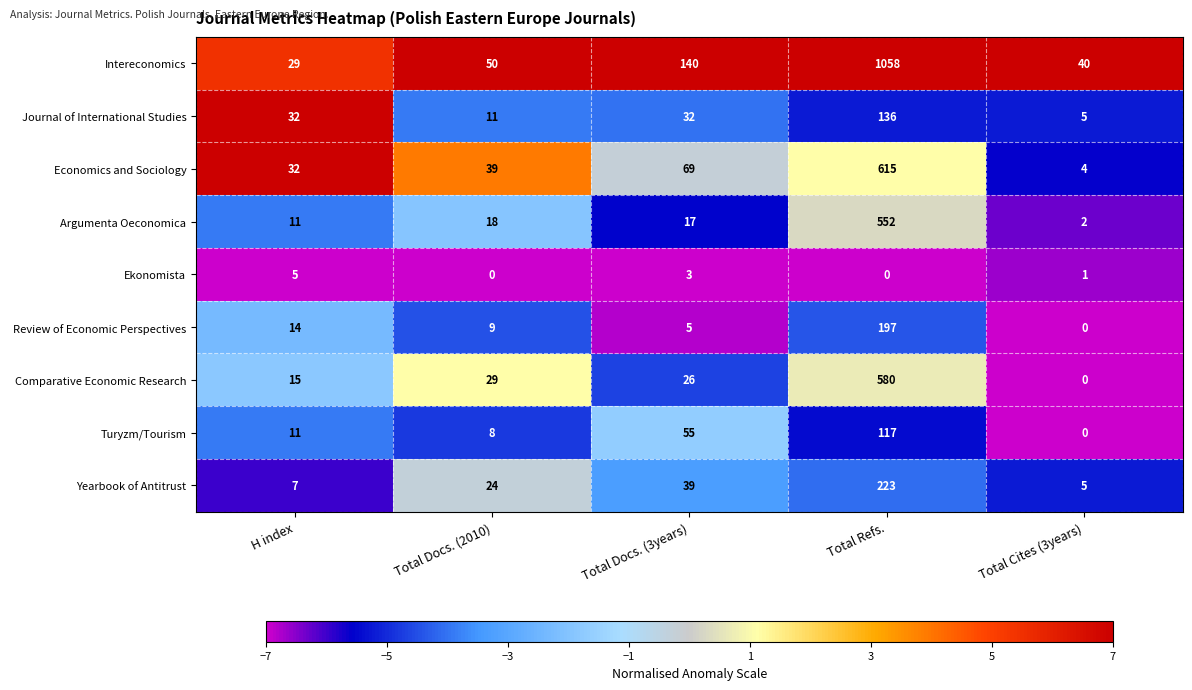

Is it true that Yearbook of Antitrust equals 33 at Total Docs. (2010)?

False